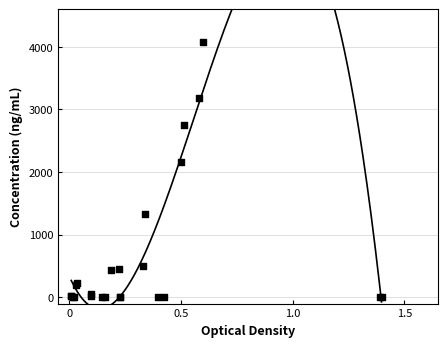

What Y value in the scatter plot is closest to 2039?

2162